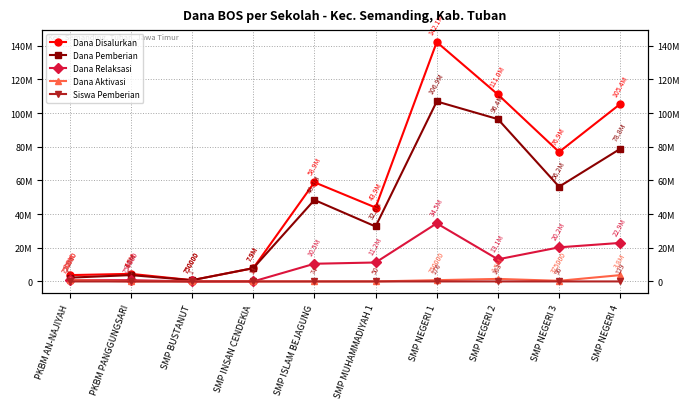

What is the difference between the maximum and minimum values in the Dana Pemberian series?

106125000